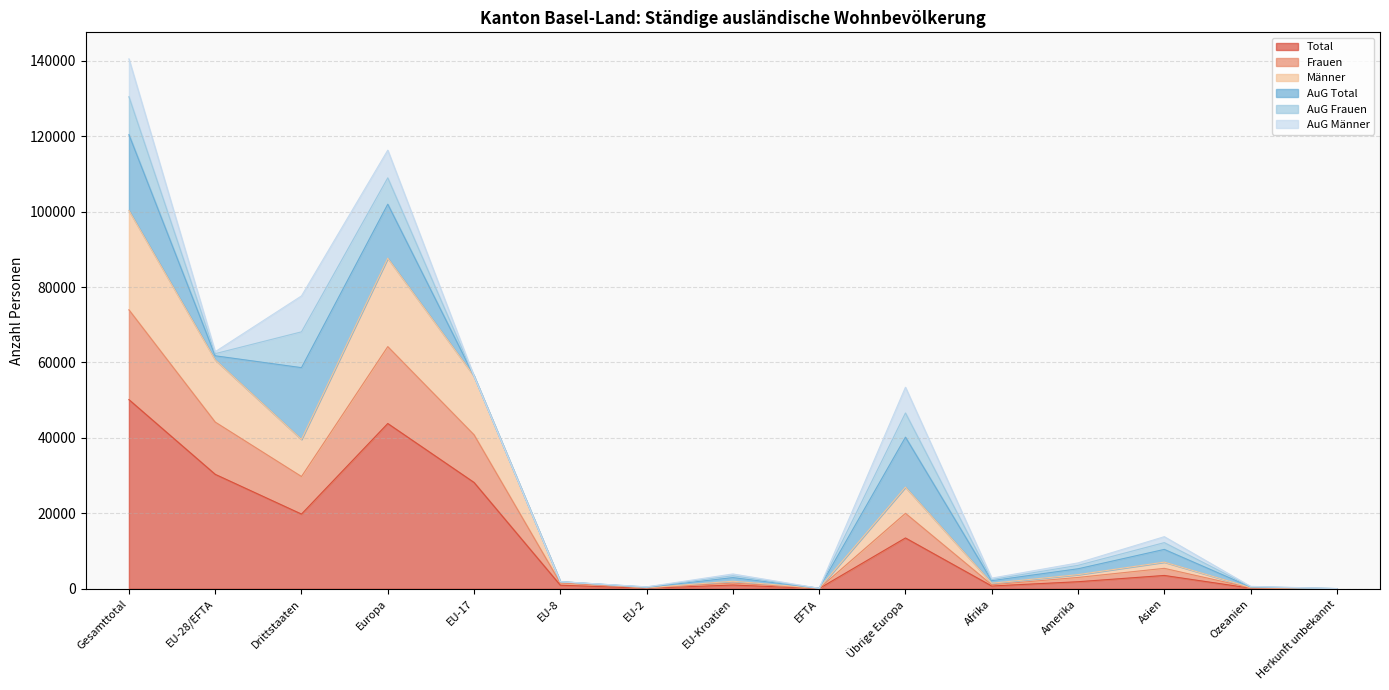

How many lines are shown in the chart?

6